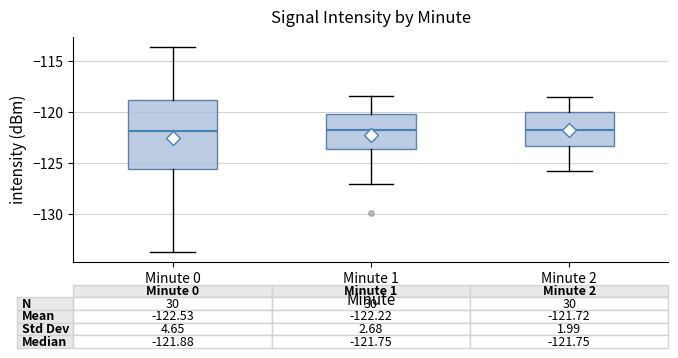

Which box is the tallest, from its lower edge to its upper edge?

Minute 0